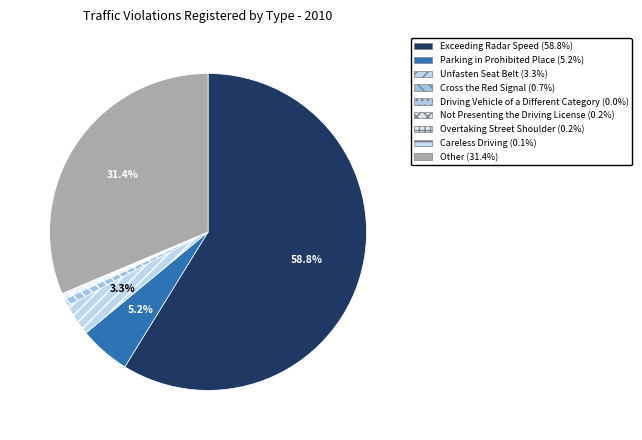

Is there any slice that represents more than half of the pie?

Yes